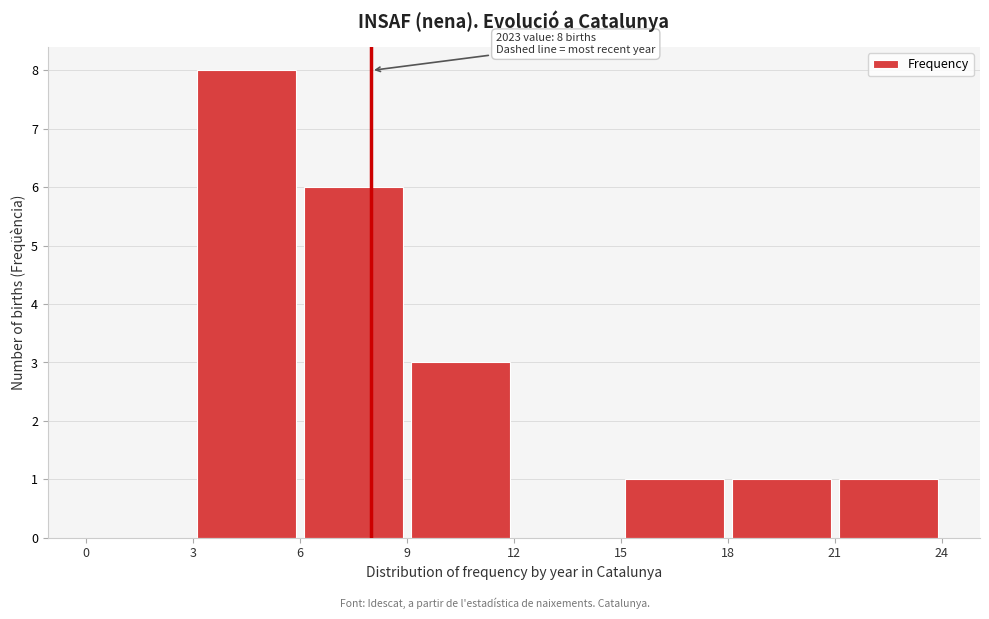

Which range on the x-axis has the tallest bar?

3 to 6